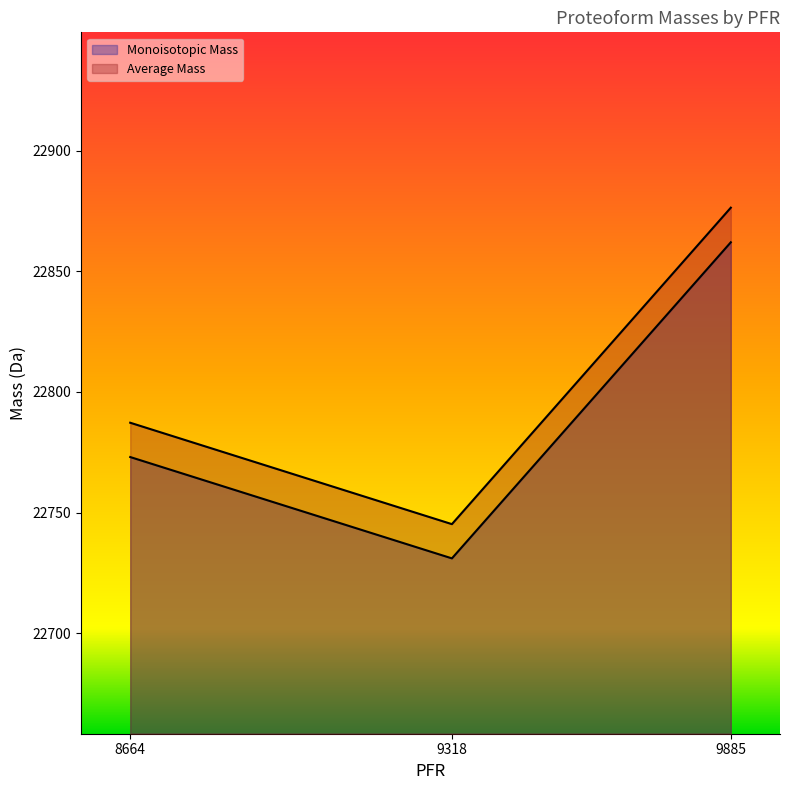

At which category is the sum across all series the highest?

9885